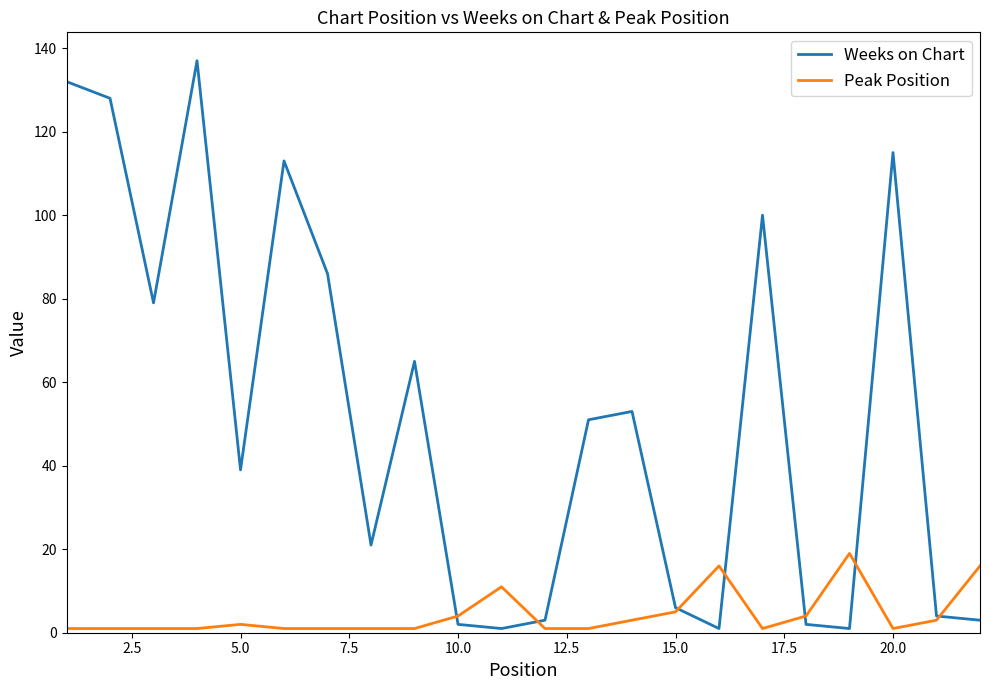

Rank the series by their maximum value, from lowest to highest.

Peak Position, Weeks on Chart